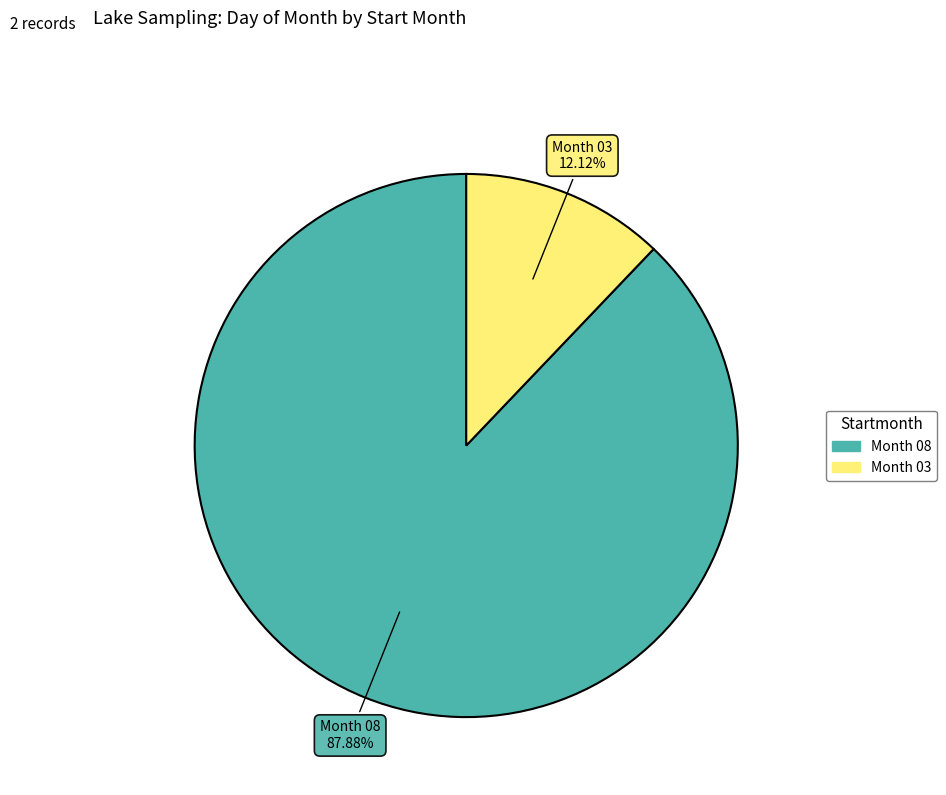

To the nearest percent, what is the difference between the largest and smallest slice percentages?

76%